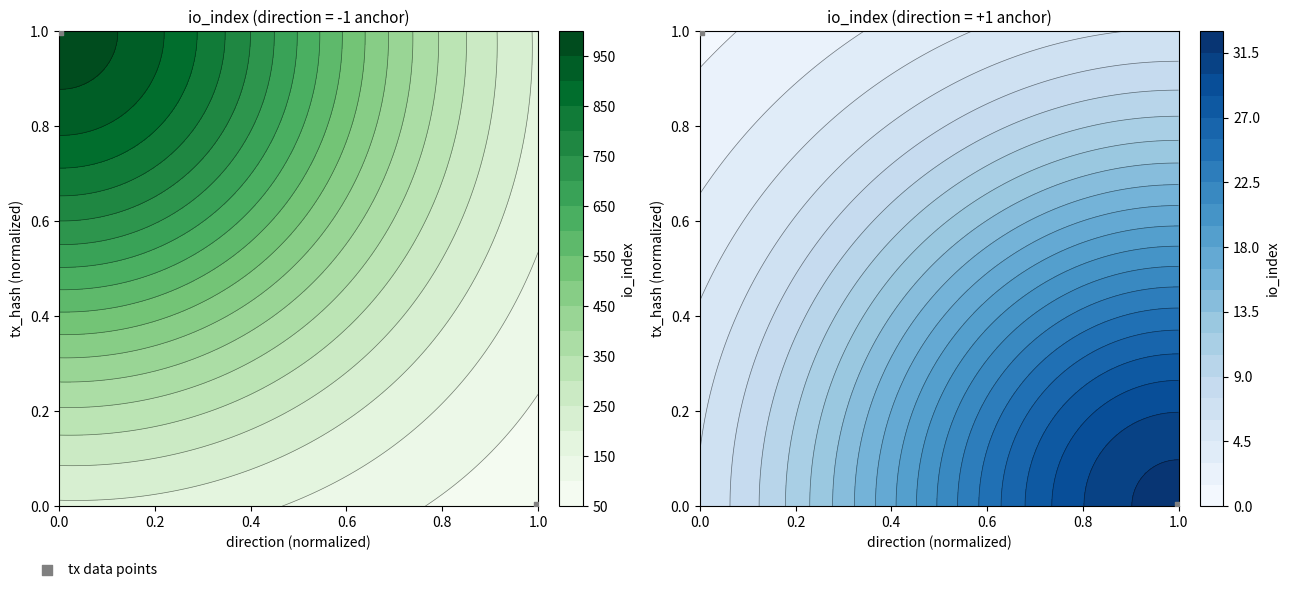

What is the approximate value at 0.0?

1